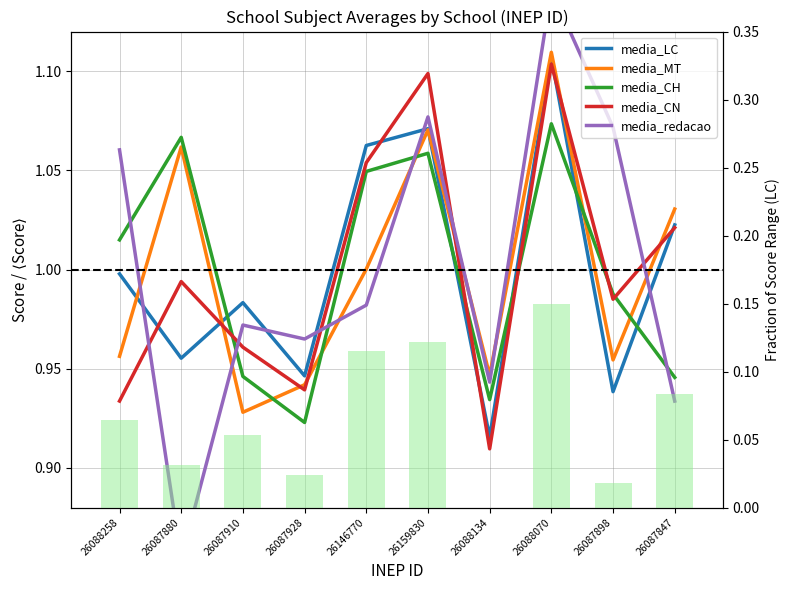

Reading left to right, extract all data points from this chart.

media_LC: 26088258=1.0	26087880=1.0	26087910=1.0	26087928=0.9	26146770=1.1	26159830=1.1	26088134=0.9	26088070=1.1	26087898=0.9	26087847=1.0
media_MT: 26088258=1.0	26087880=1.1	26087910=0.9	26087928=0.9	26146770=1.0	26159830=1.1	26088134=0.9	26088070=1.1	26087898=1.0	26087847=1.0
media_CH: 26088258=1.0	26087880=1.1	26087910=0.9	26087928=0.9	26146770=1.0	26159830=1.1	26088134=0.9	26088070=1.1	26087898=1.0	26087847=0.9
media_CN: 26088258=0.9	26087880=1.0	26087910=1.0	26087928=0.9	26146770=1.1	26159830=1.1	26088134=0.9	26088070=1.1	26087898=1.0	26087847=1.0
media_redacao: 26088258=1.1	26087880=0.9	26087910=1.0	26087928=1.0	26146770=1.0	26159830=1.1	26088134=0.9	26088070=1.1	26087898=1.1	26087847=0.9